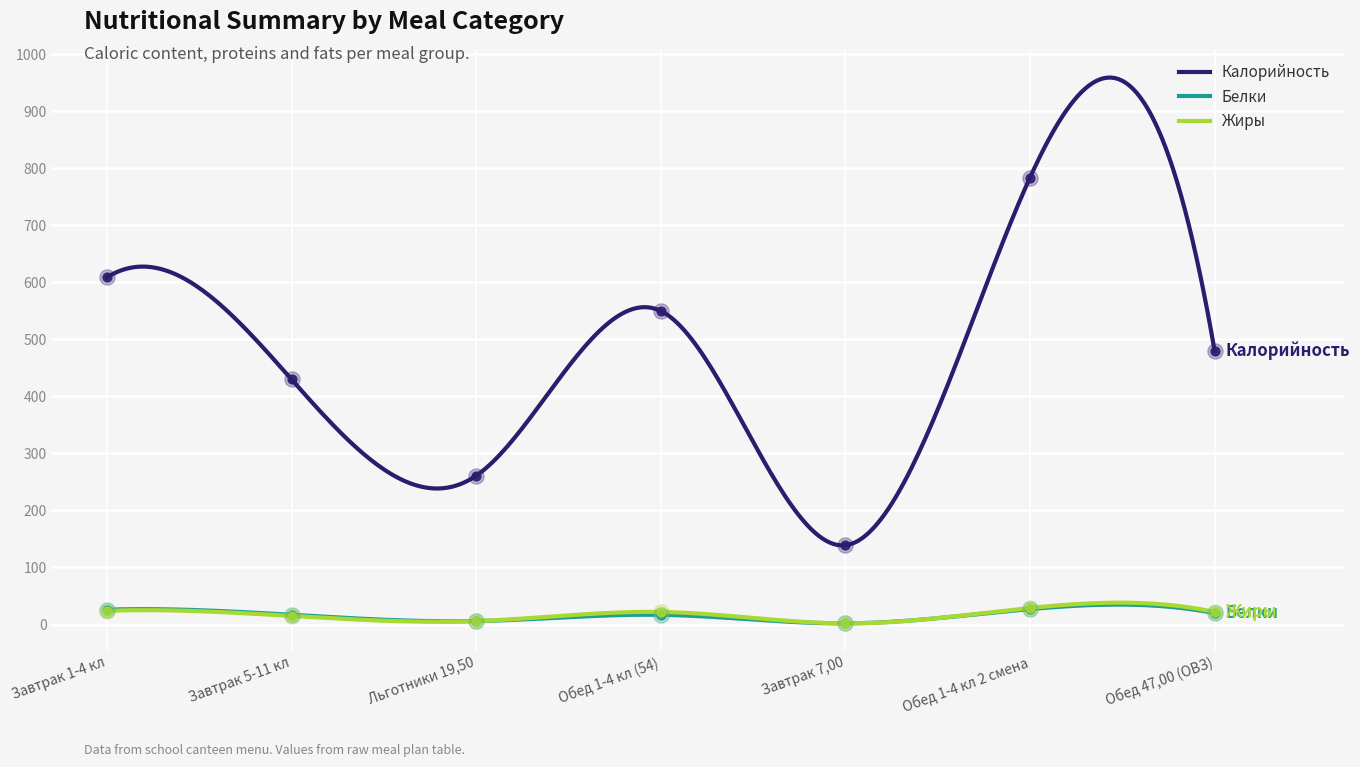

Is the value of Жиры at Обед 47,00 (ОВЗ) greater than the value of Белки at Завтрак 1-4 кл?

No